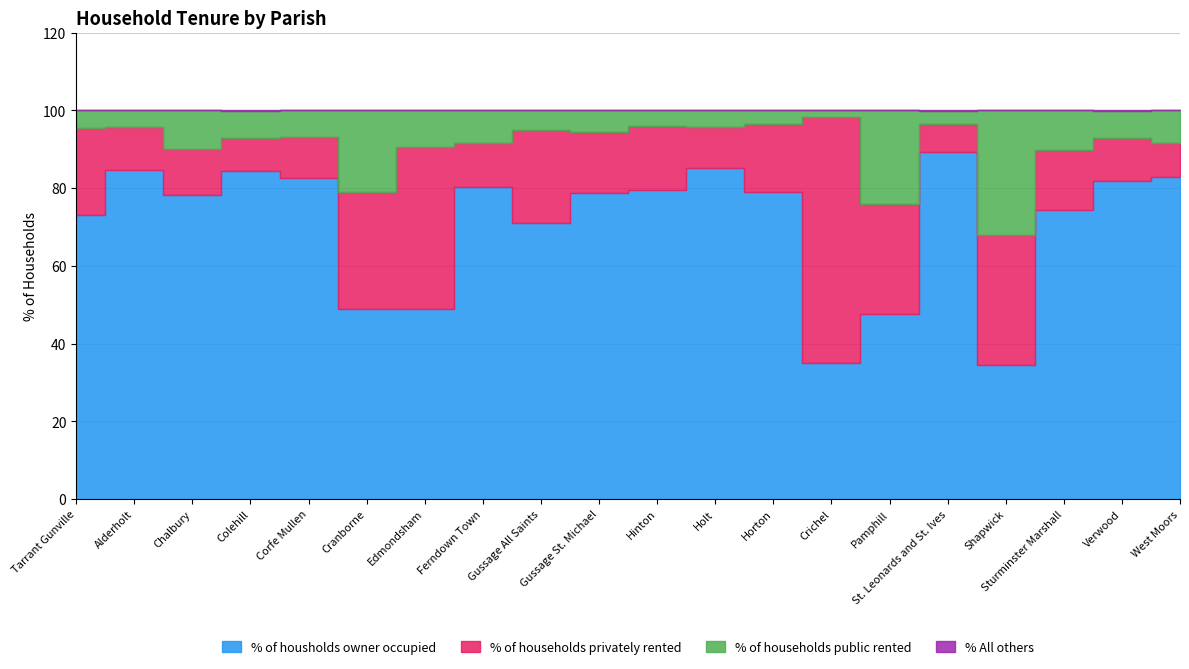

What position from the left is Holt?

12